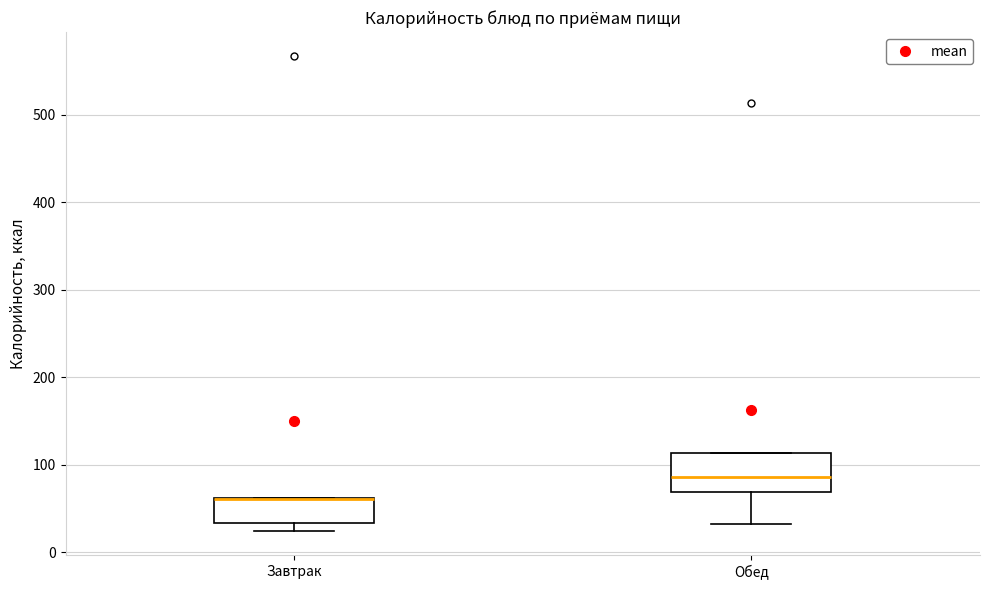

Comparing the boxes themselves (not the whiskers), which one is the tallest?

Обед